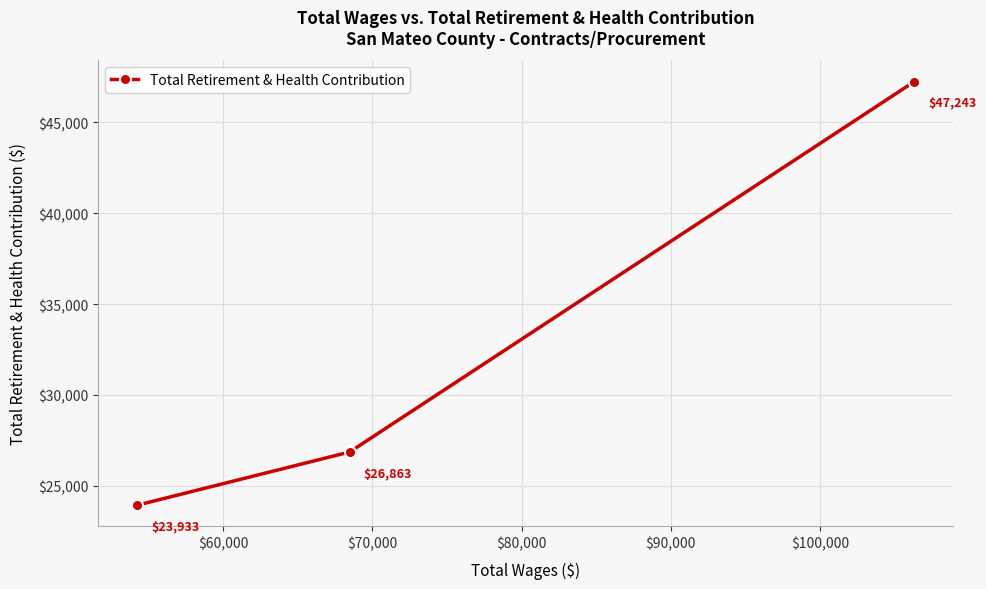

What is the smallest value displayed?

23933